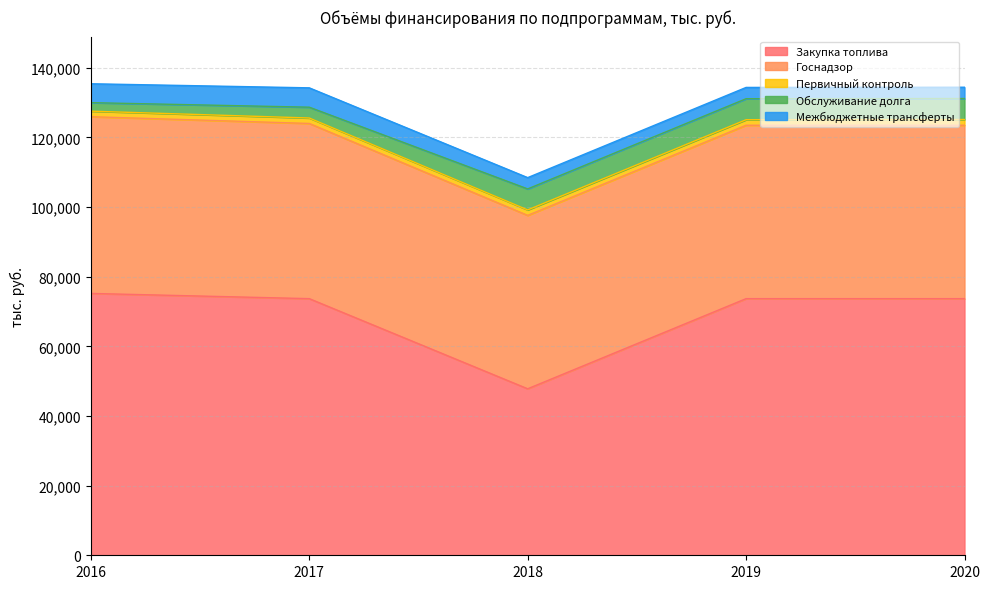

True or false: Межбюджетные трансферты and Закупка топлива cross at least once.

False